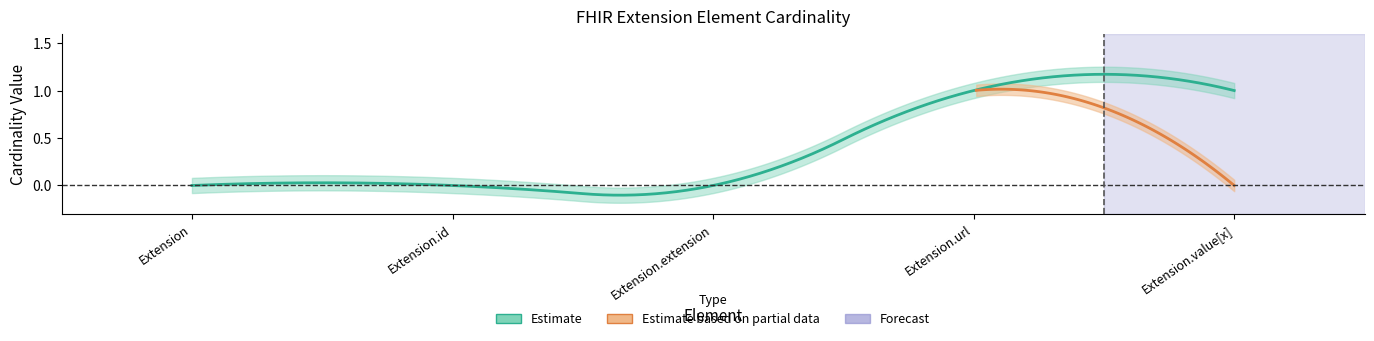

Is this an area chart (filled region under the line)?

No